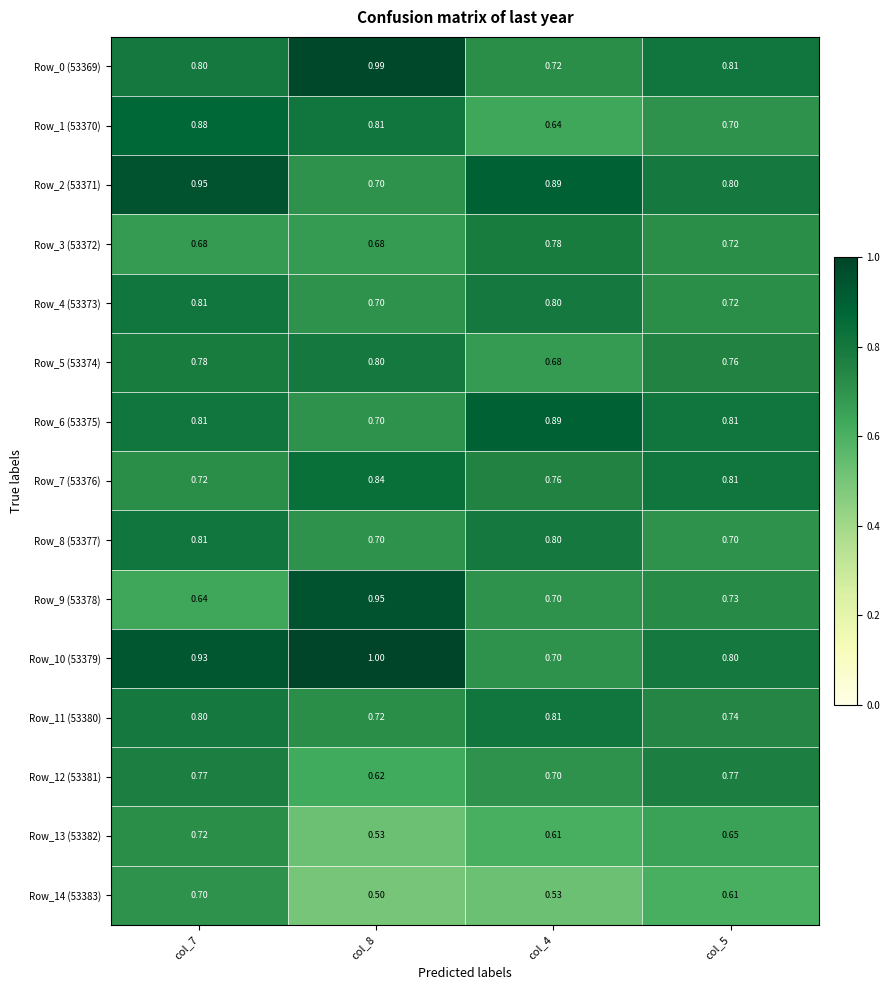

Between col_8 and col_5, which series saw the biggest shift?

Row_9 (53378)